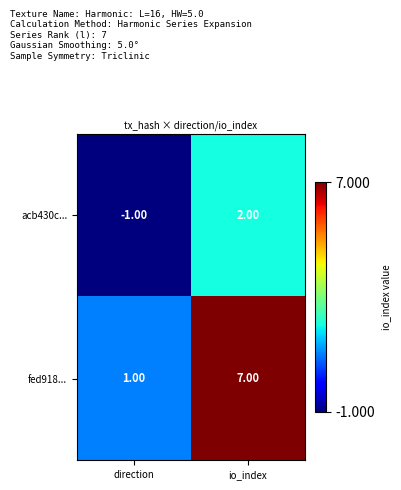

What is the difference between the maximum and minimum values in the acb430c... series?

3